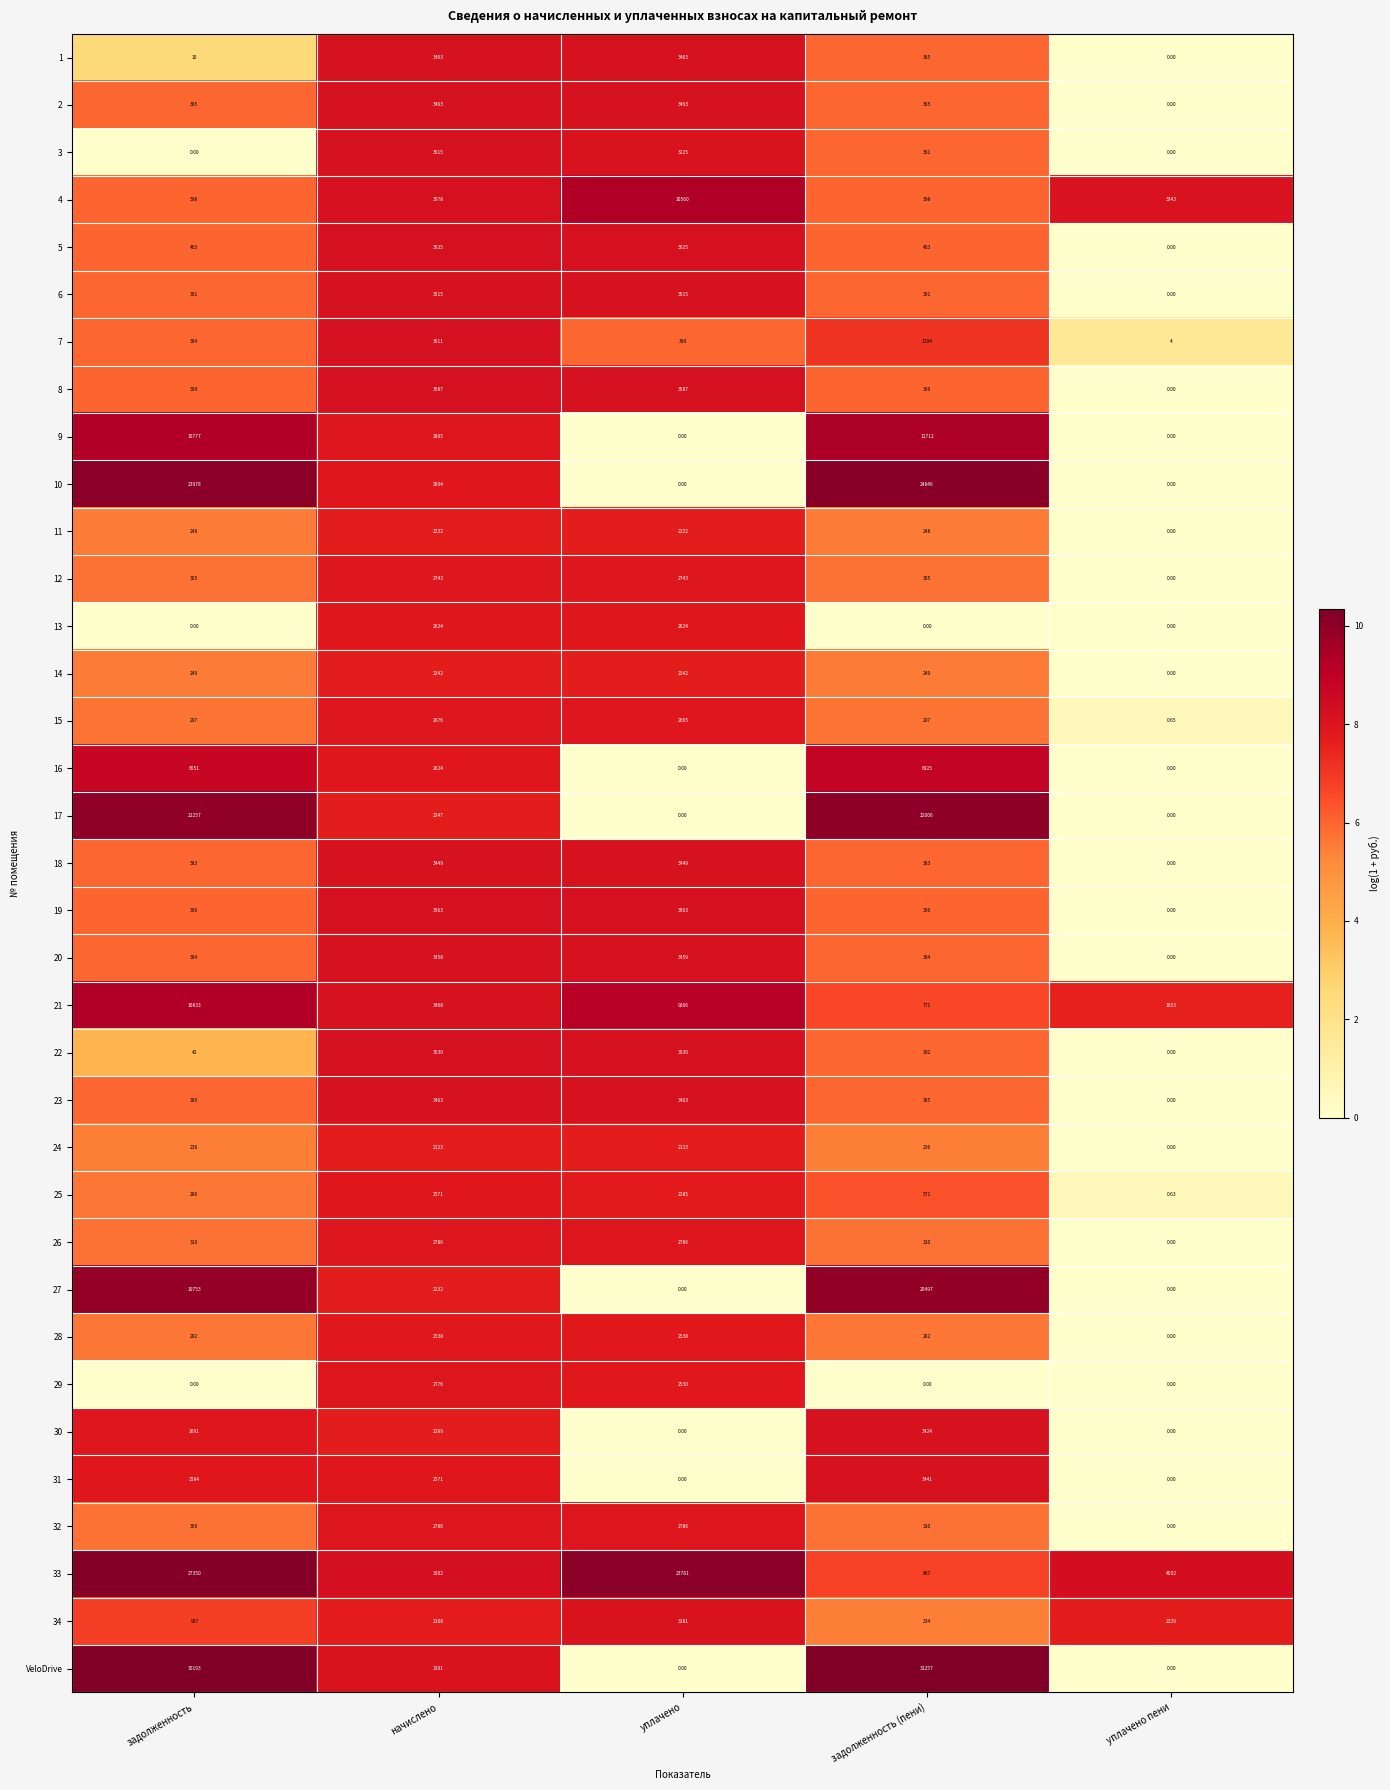

Which category has the highest value across all series?

задолженность (пени)